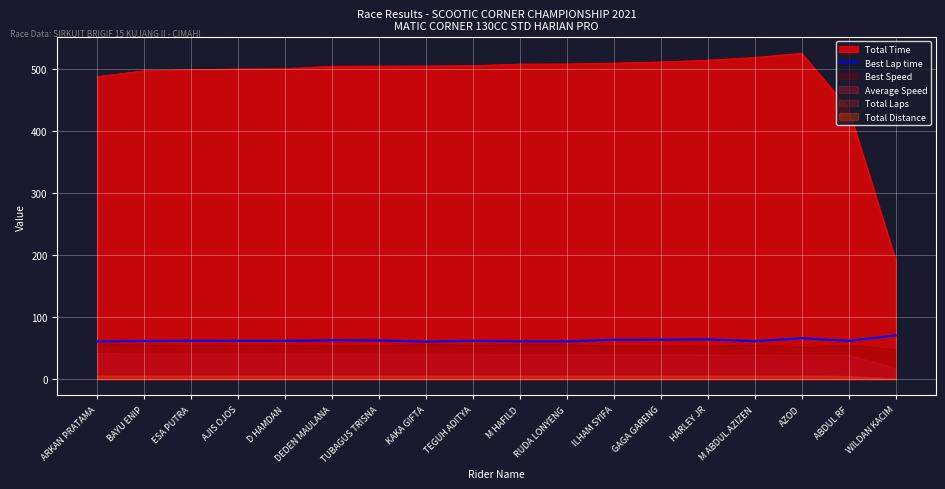

Reading right to left, extract all data points from this chart.

WILDAN KACIM=70.5	ABDUL RF=61.7	AZOD=65.9	M ABDUL AZIZEN=61.2	HARLEY JR=64.0	GAGA GARENG=63.7	ILHAM SYIFA=63.5	RUDA LONYENG=60.8	M HAFILD=60.7	TEGUH ADITYA=61.7	KAKA GIFTA=60.4	TUBAGUS TRISNA=62.4	DEDEN MAULANA=62.6	D HAMDAN=61.6	AJIS OJOS=61.6	ESA PUTRA=61.8	BAYU ENIP=61.3	ARKAN PRATAMA=60.6